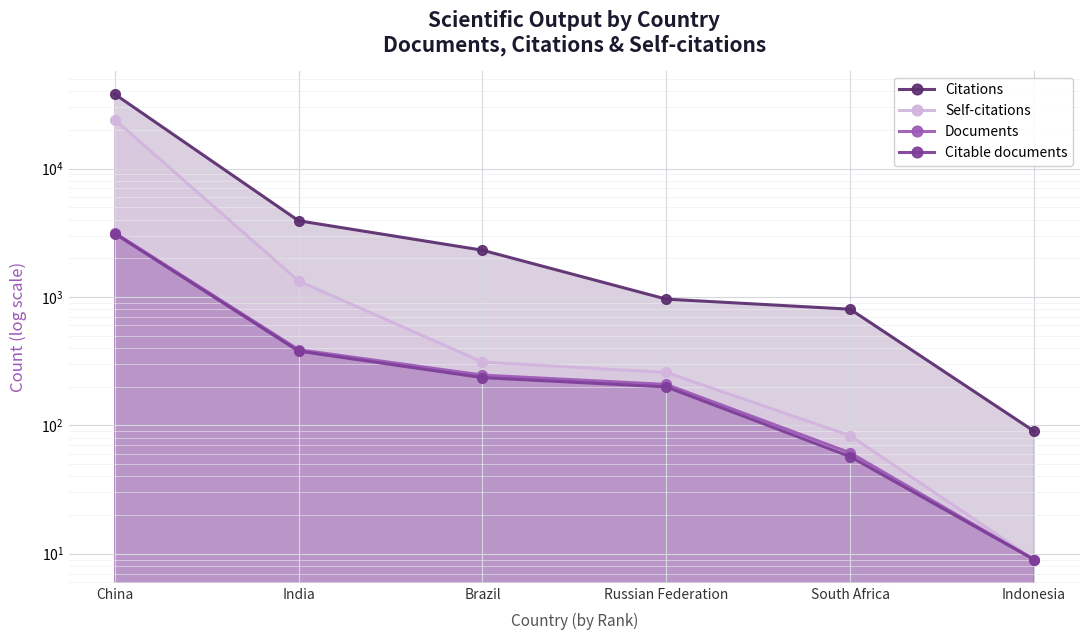

True or false: Documents and Self-citations cross at least once.

False